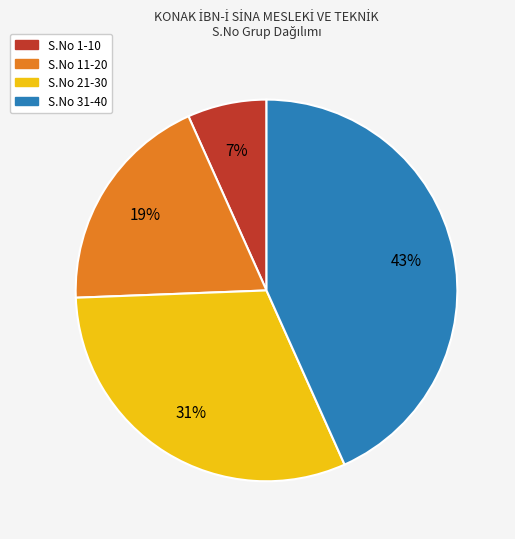

To the nearest percent, what is the average slice percentage?

25%